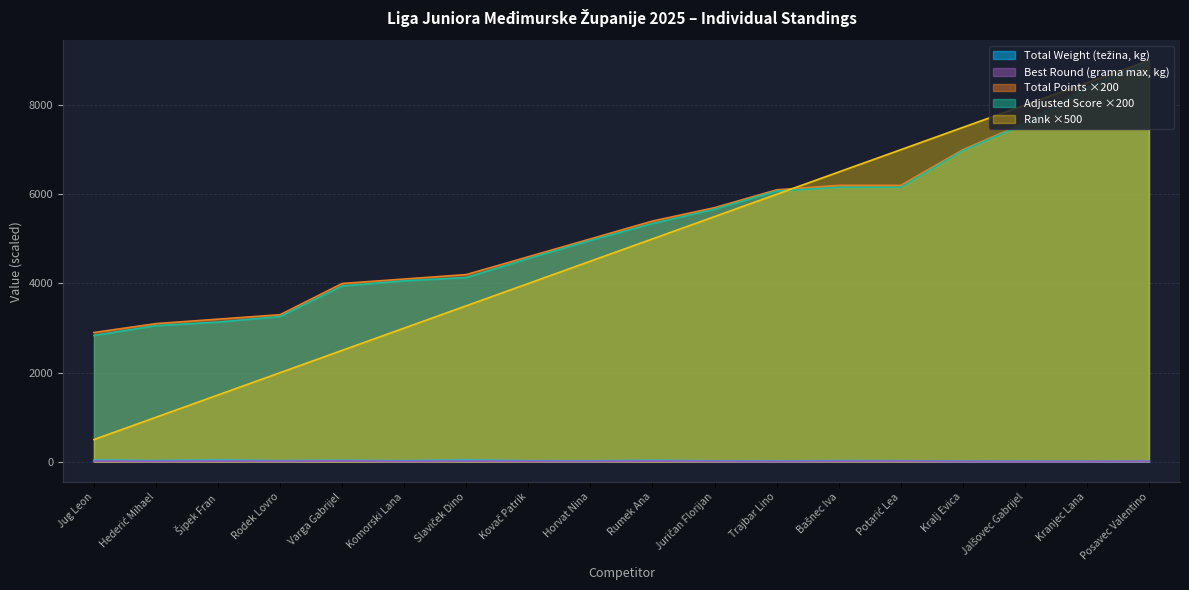

True or false: Total Weight (težina) and Best Round (grama max) intersect in this chart.

False